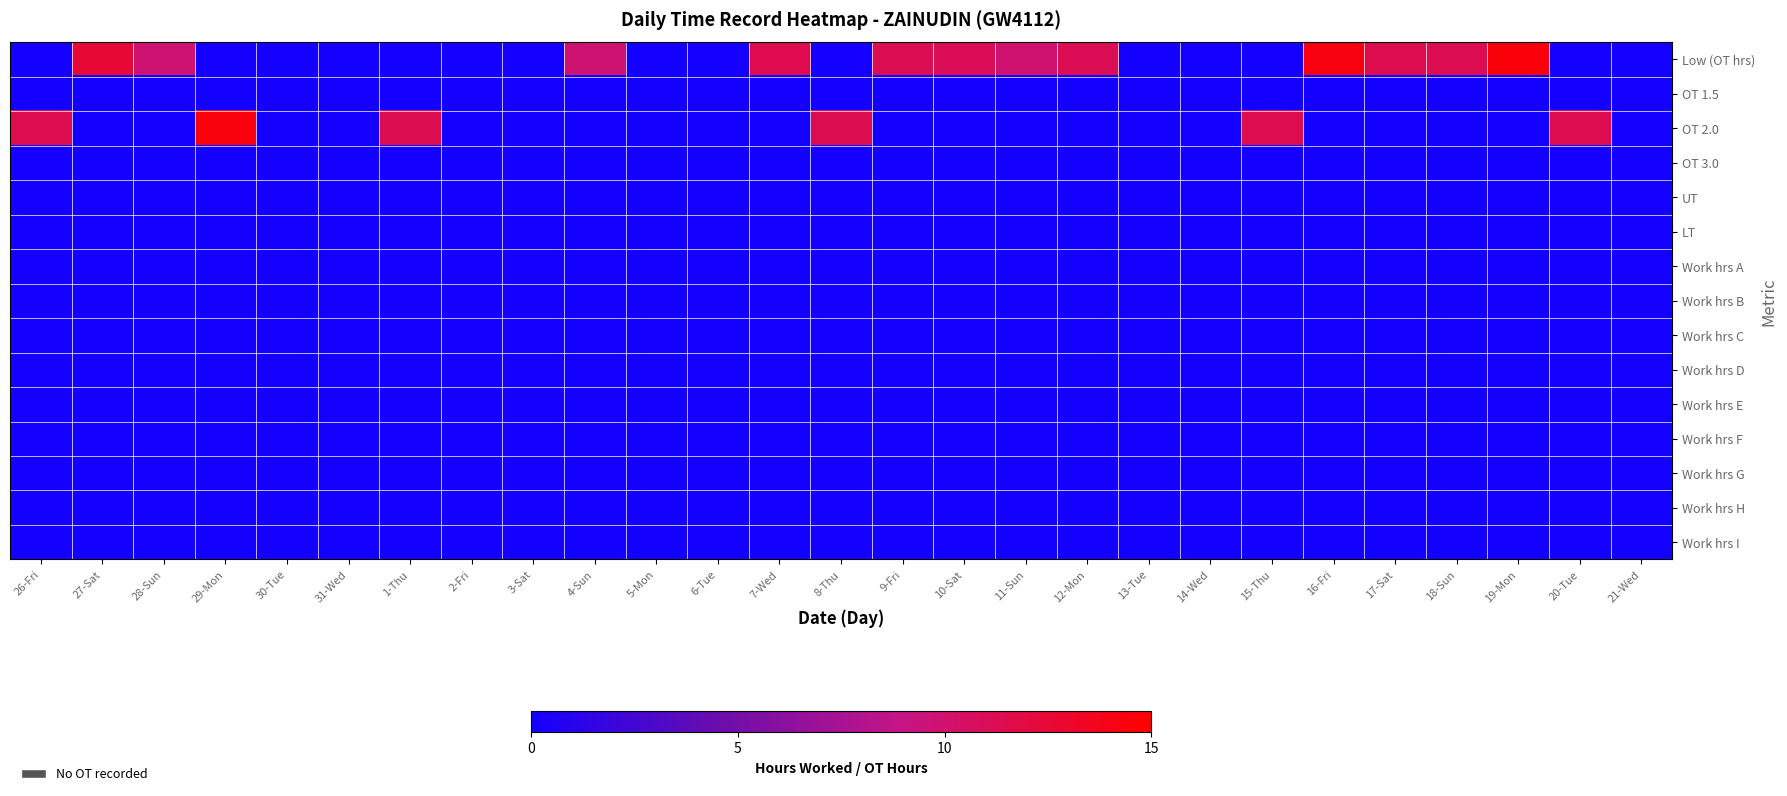

Between 4-Sun and 11-Sun, which series saw the biggest shift?

Low (OT hrs)